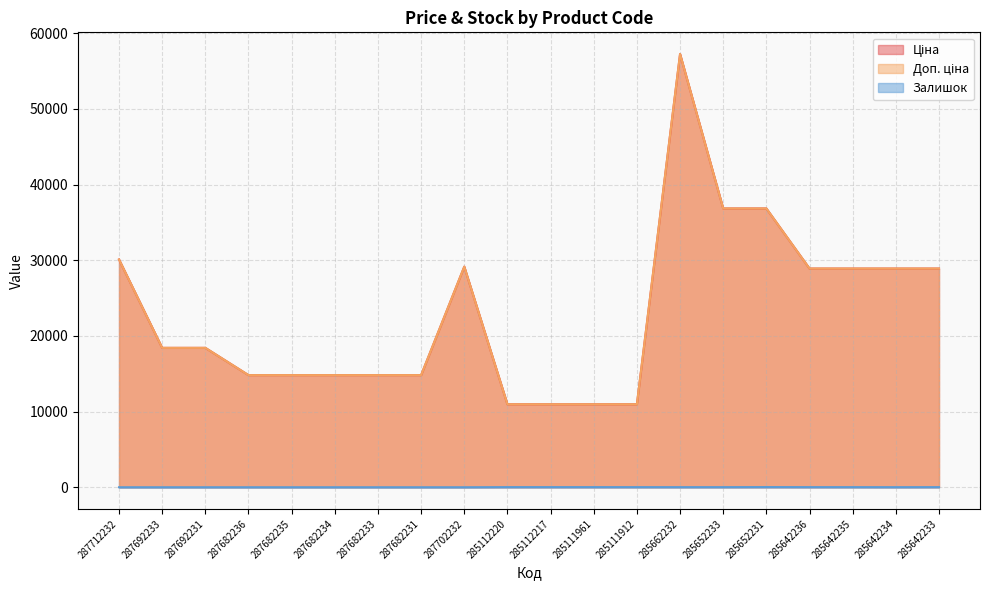

At how many categories does at least one series exceed 52510?

1